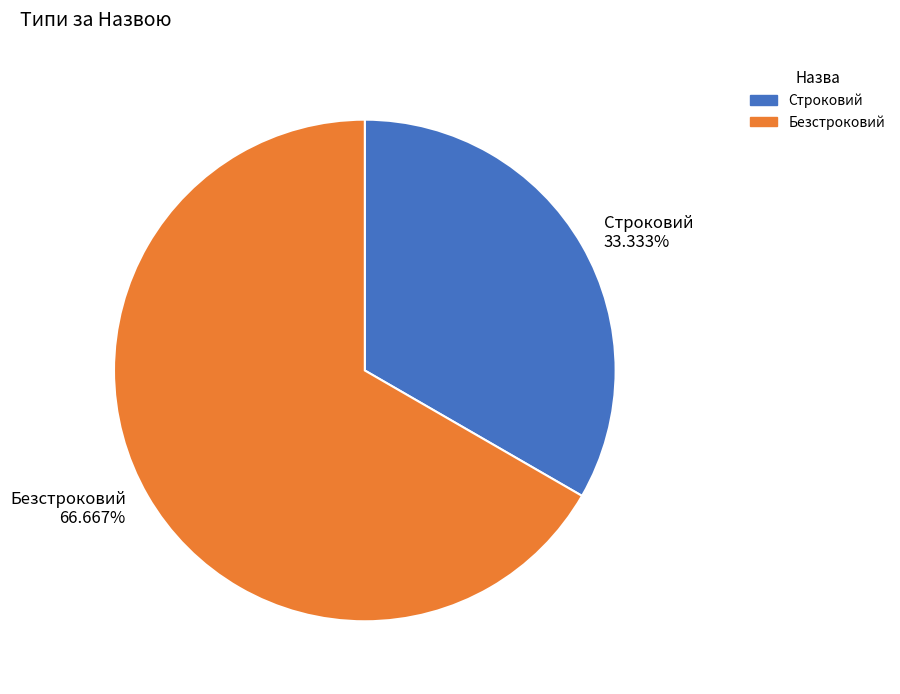

Count the number of slices in the pie.

2